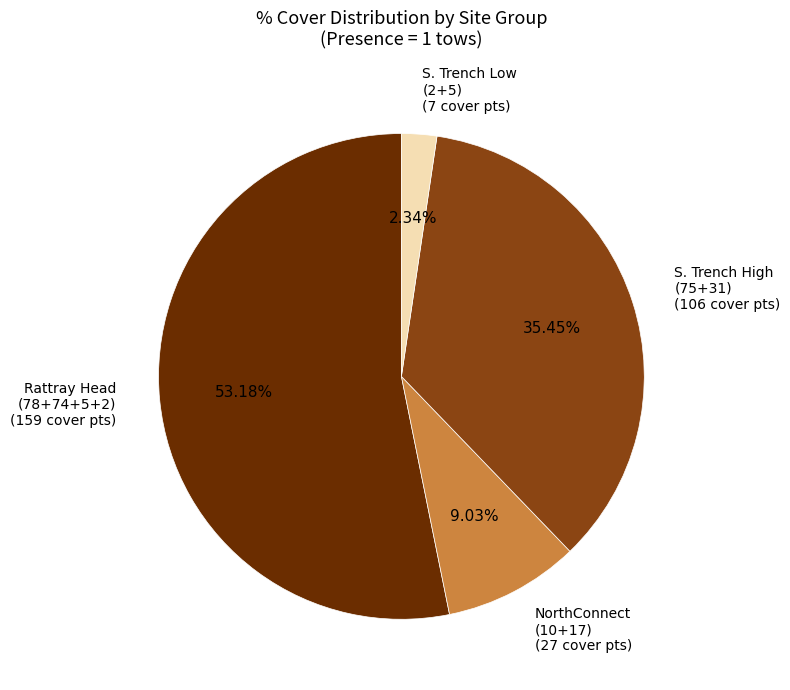

Is the sum of NorthConnect (10+17) (27 cover pts) and S. Trench High (75+31) (106 cover pts) greater than half?

No